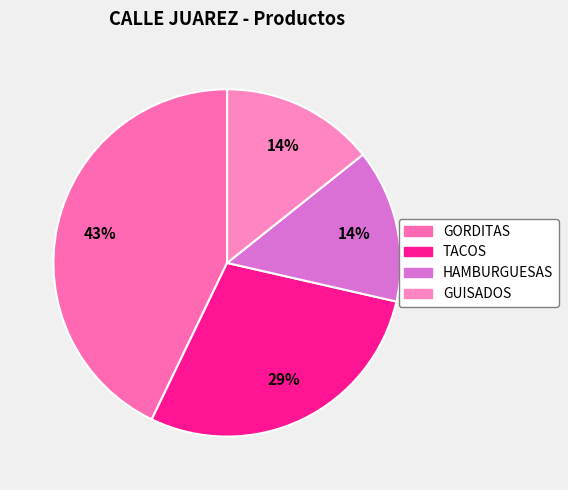

To the nearest percent, what is the average slice percentage?

25%